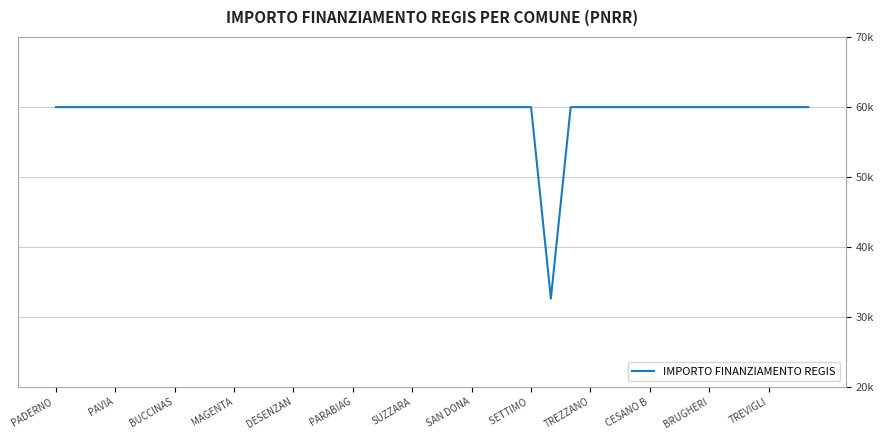

Does the chart display data point markers on the line(s)?

No